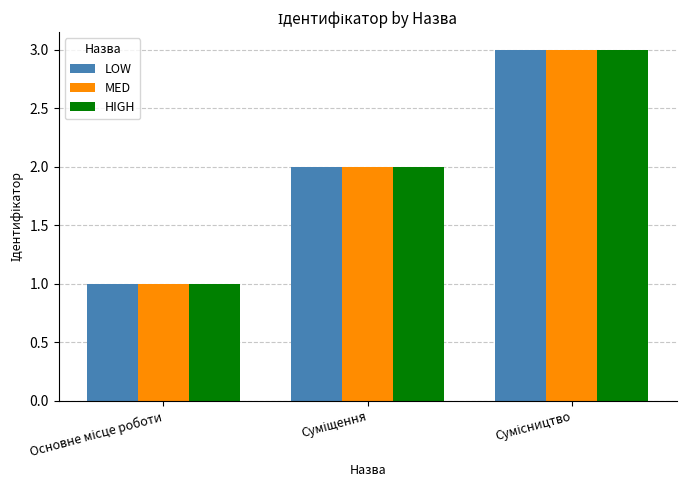

What is the sum of all MED values?

6